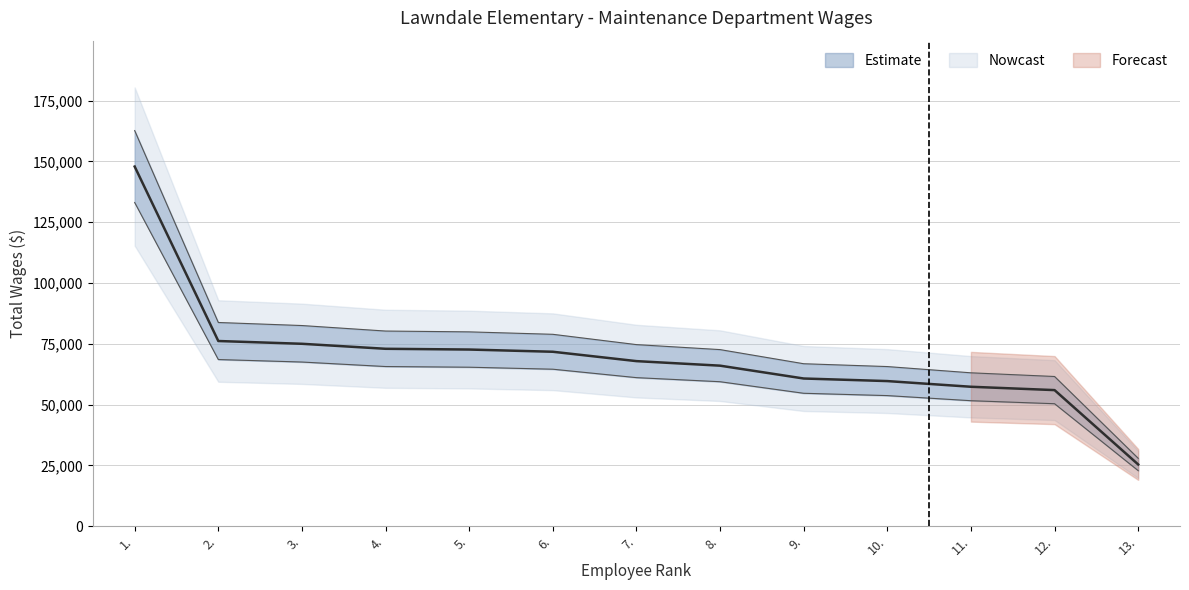

True or false: there are more than 1 points higher than both neighbors.

False